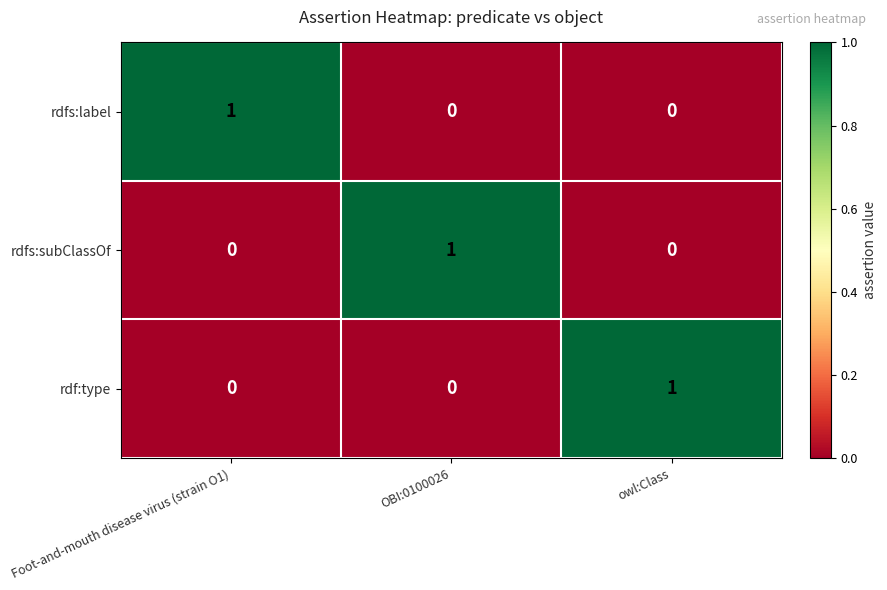

How many values in the rdfs:label series exceed 0?

1